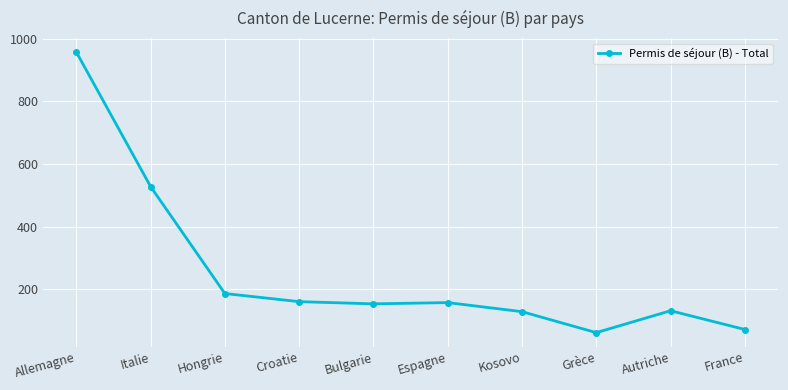

At which label does the data first exceed 157?

Allemagne